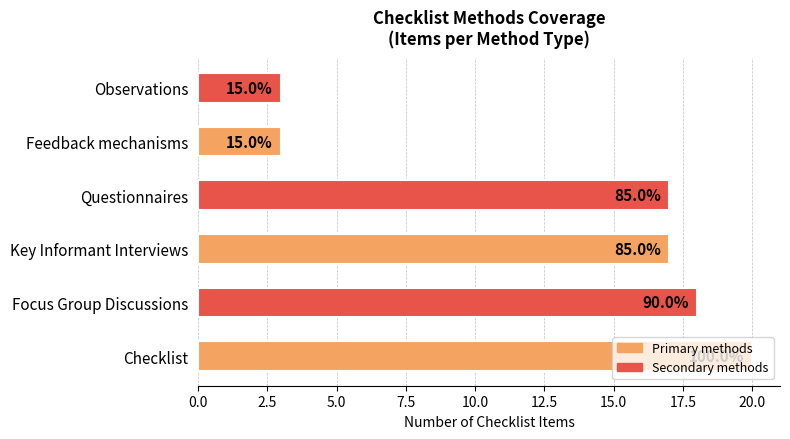

What is the maximum value shown in the chart?

20